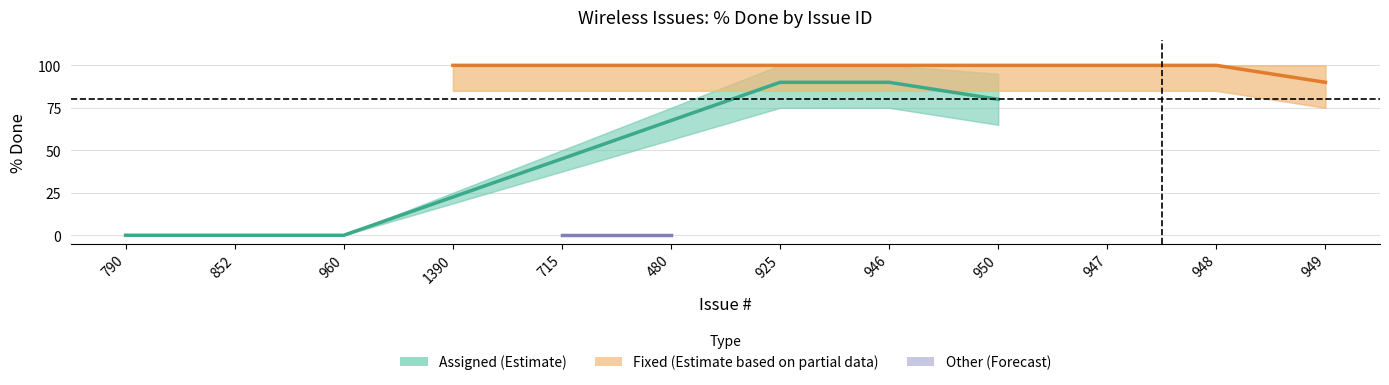

What is the difference between the upper values at 715 and 1390?

100